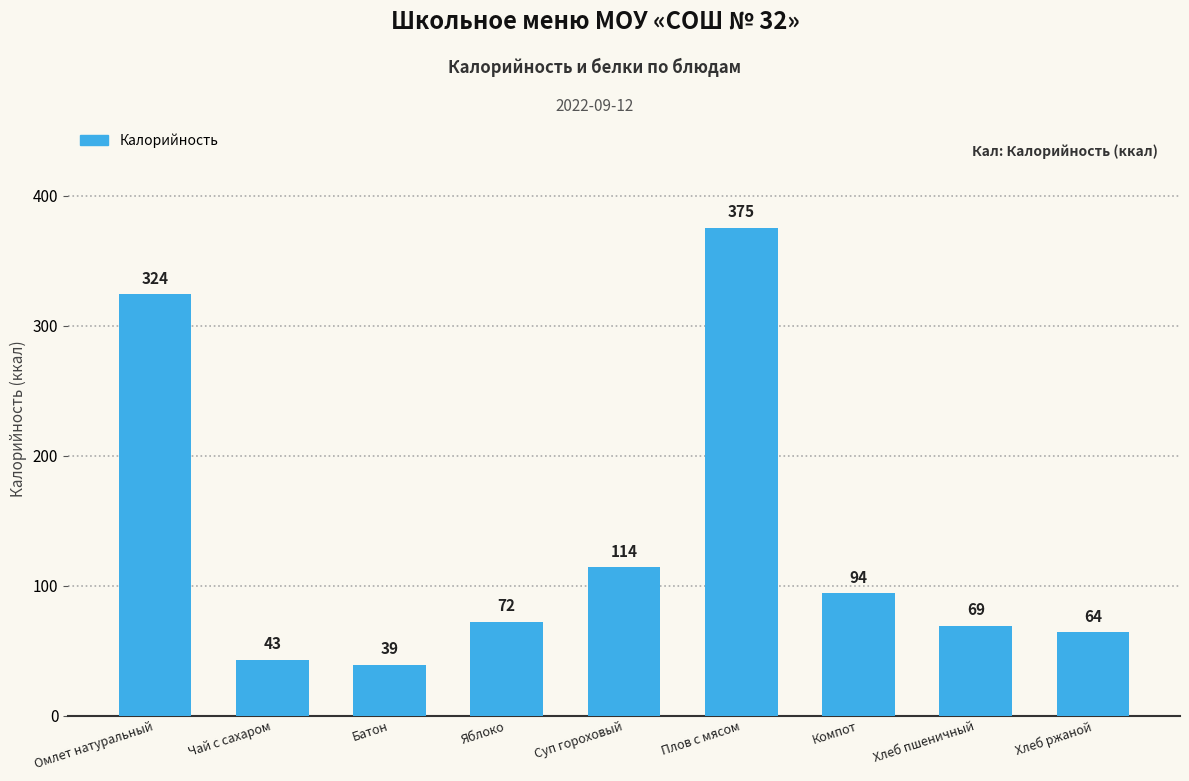

At which label does the data first exceed 72?

Омлет натуральный